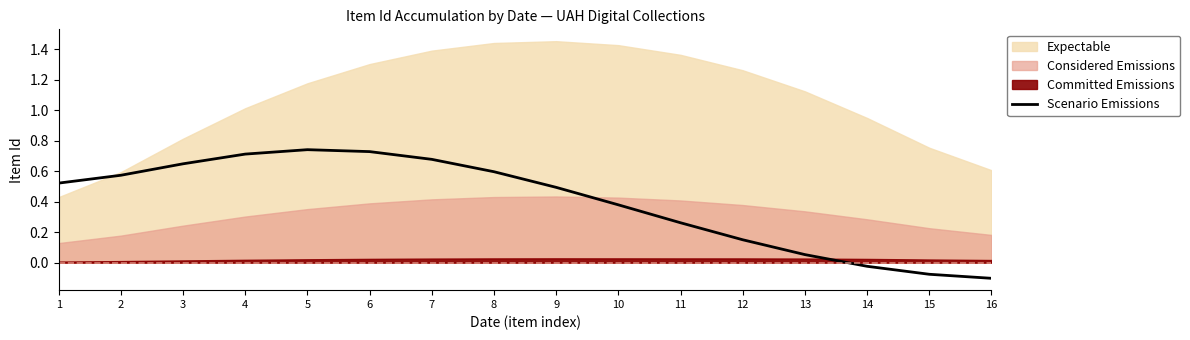

The value of Scenario Emissions at 4 is 0.7. True or false?

True